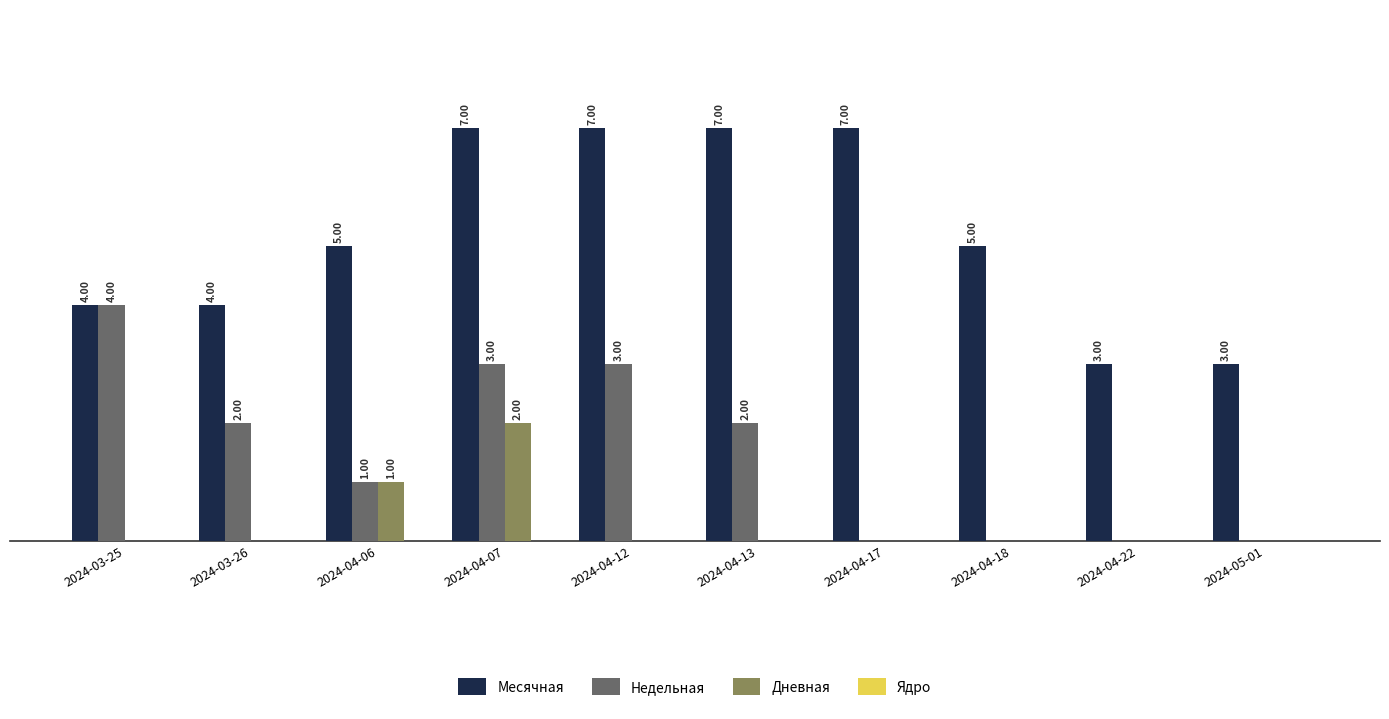

Which series changed the most between 2024-03-25 and 2024-04-07?

Месячная